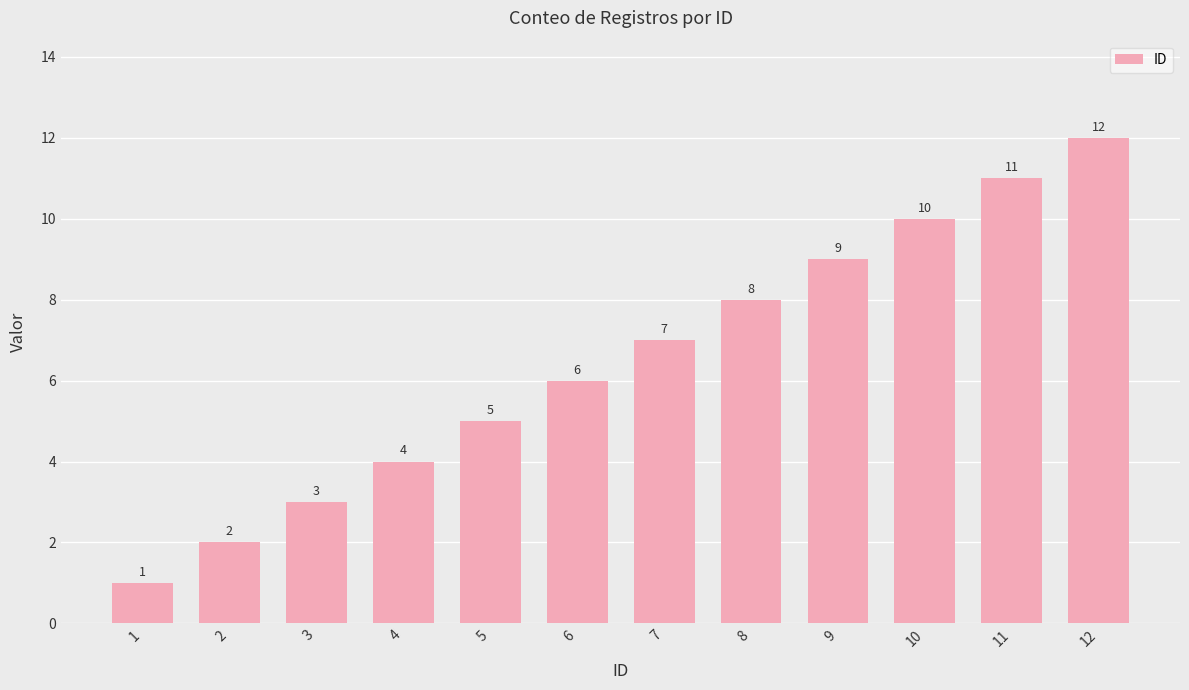

List the labels in order of value, smallest first.

1, 2, 3, 4, 5, 6, 7, 8, 9, 10, 11, 12